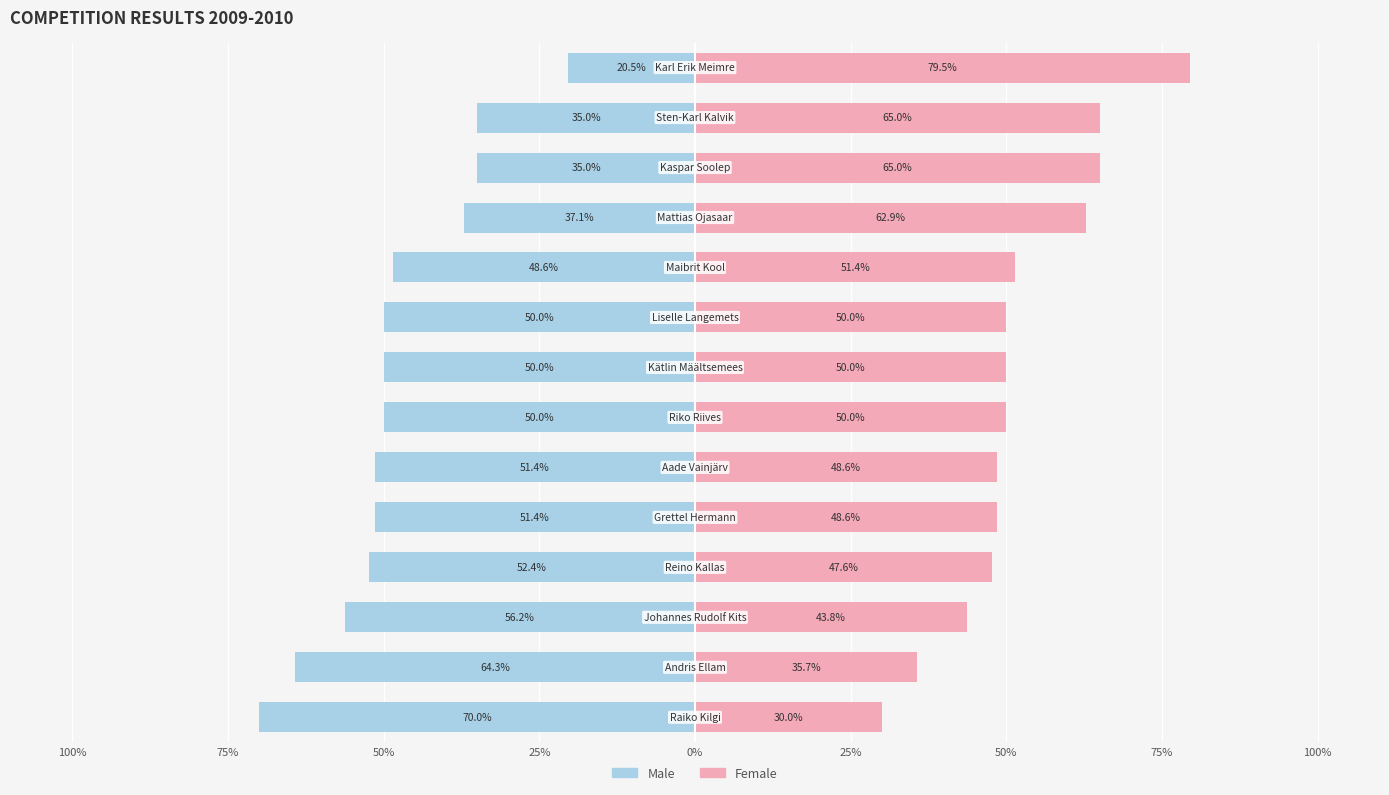

At which category is the sum across all series the highest?

13